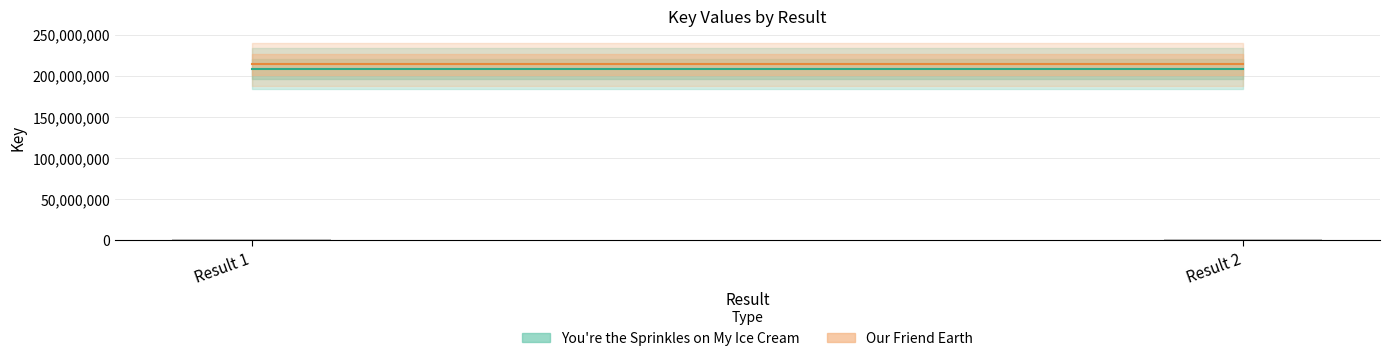

Rank the series by their maximum value, from lowest to highest.

You're the Sprinkles on My Ice Cream, Our Friend Earth